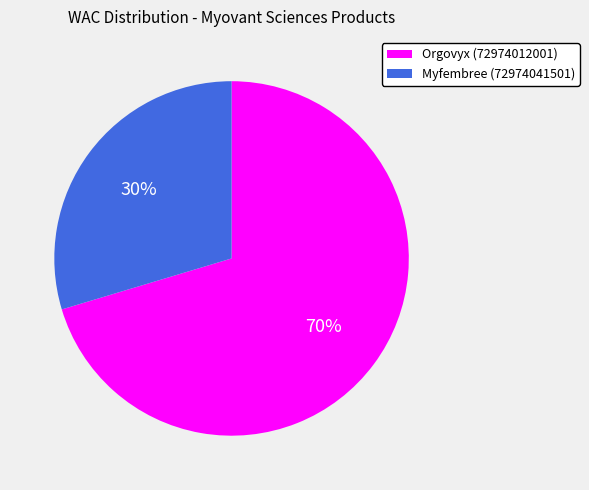

Which slice is the largest?

Orgovyx (72974012001)